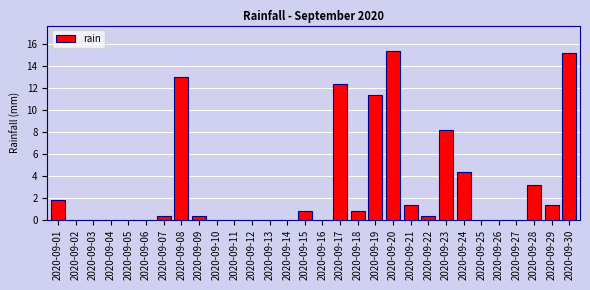

Reading left to right, list all the values displayed in this chart.

2020-09-01=1.8	2020-09-02=0.0	2020-09-03=0.0	2020-09-04=0.0	2020-09-05=0.0	2020-09-06=0.0	2020-09-07=0.4	2020-09-08=13.0	2020-09-09=0.4	2020-09-10=0.0	2020-09-11=0.0	2020-09-12=0.0	2020-09-13=0.0	2020-09-14=0.0	2020-09-15=0.8	2020-09-16=0.0	2020-09-17=12.4	2020-09-18=0.8	2020-09-19=11.4	2020-09-20=15.4	2020-09-21=1.4	2020-09-22=0.4	2020-09-23=8.2	2020-09-24=4.4	2020-09-25=0.0	2020-09-26=0.0	2020-09-27=0.0	2020-09-28=3.2	2020-09-29=1.4	2020-09-30=15.2